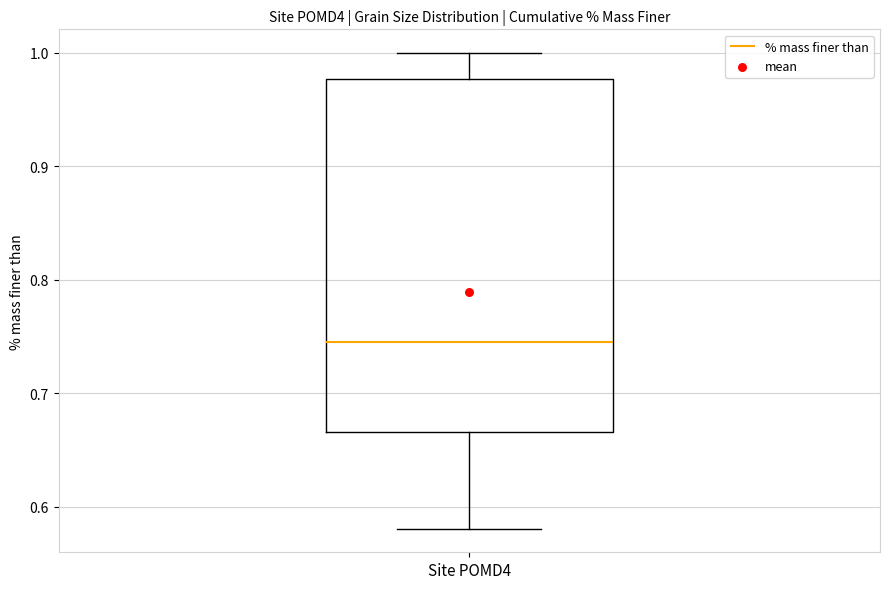

Read this box plot against the y-axis: the position of the median line, the range covered by the box, and the ends of both whiskers. The values are not printed on the chart, so give them approximately, as read against the axis.

median 0.75, box 0.67 to 0.98, whiskers 0.58 to 1.00